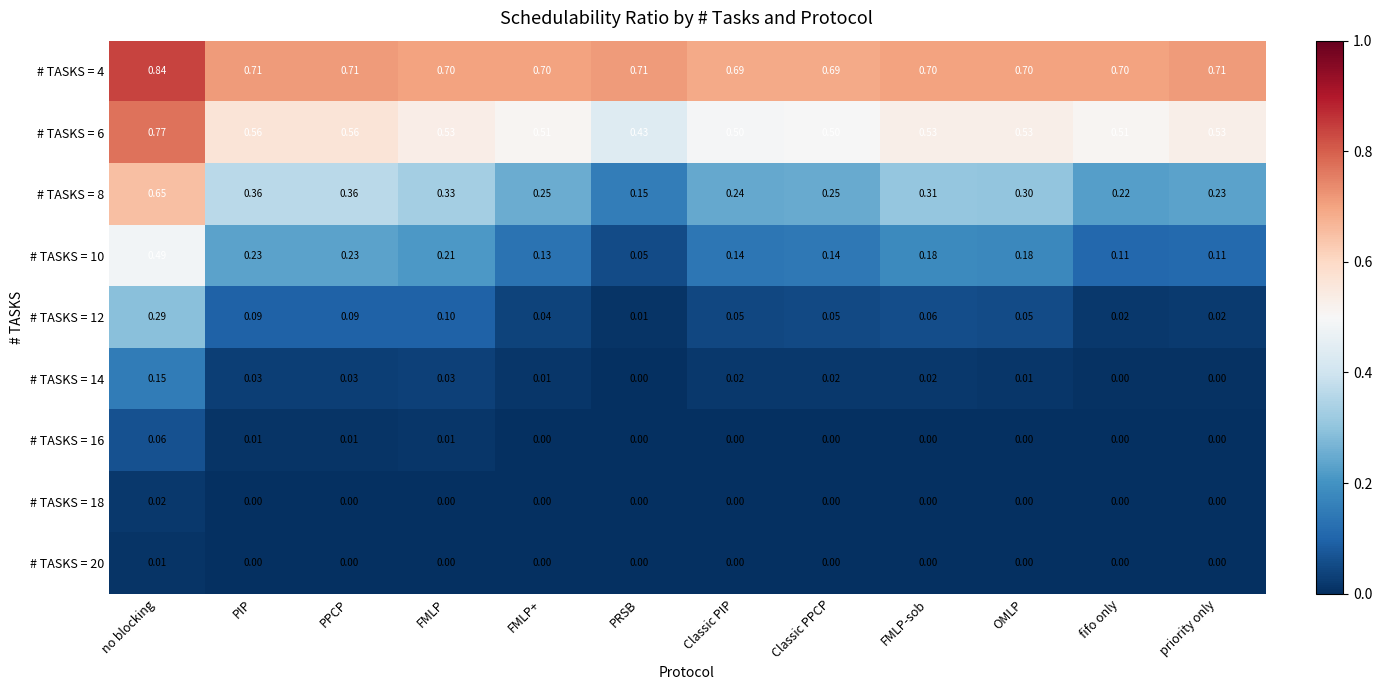

What is the total value across all series at PIP?

2.0